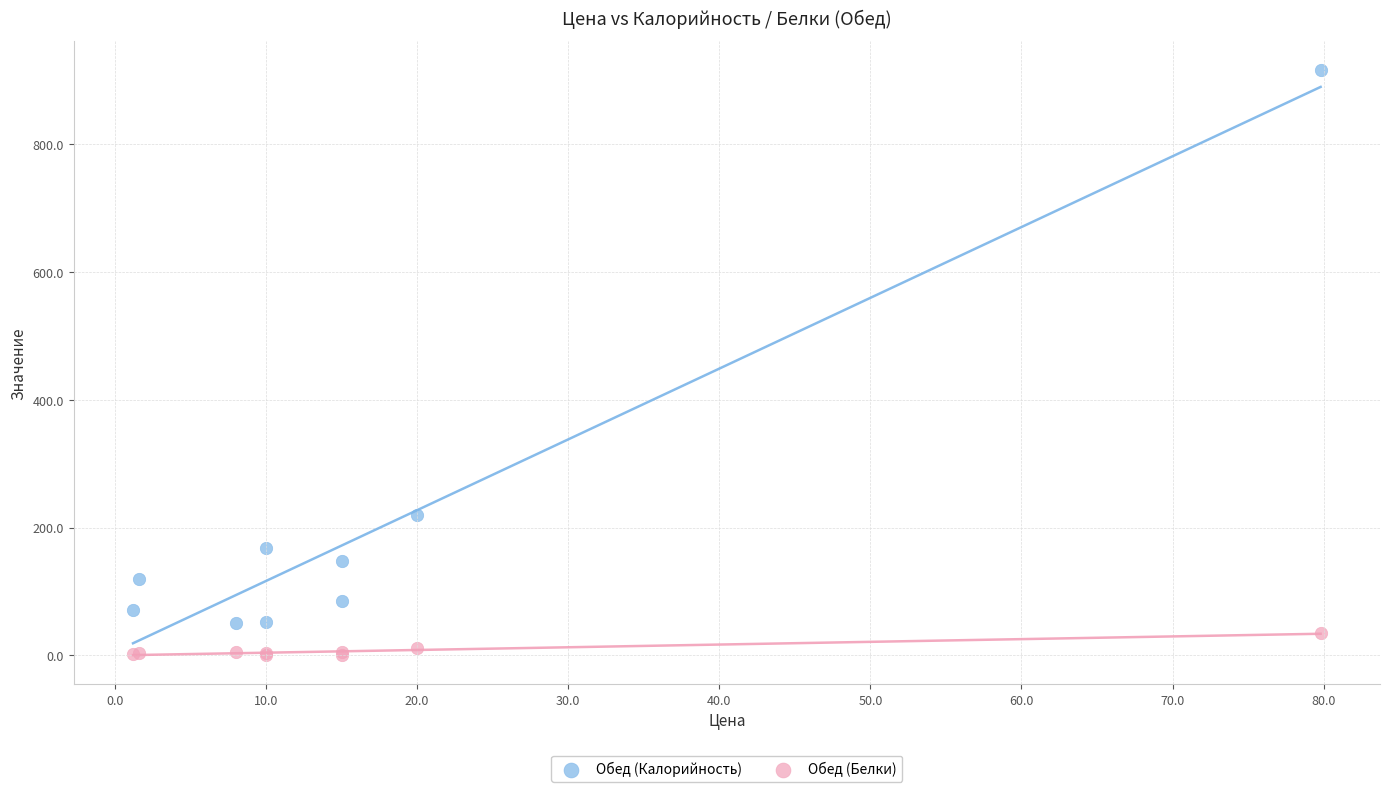

Which series has the widest spread of Y values?

Обед (Калорийность)